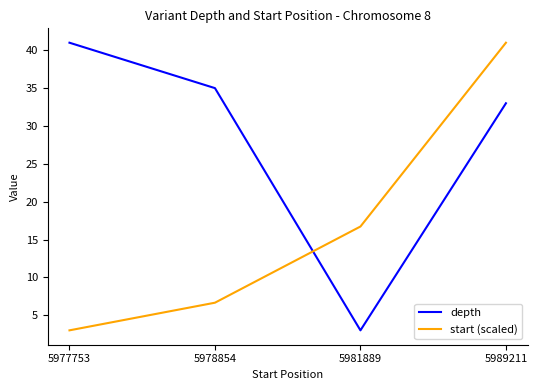

List the labels in order of start (scaled) value, largest first.

5989211, 5981889, 5978854, 5977753